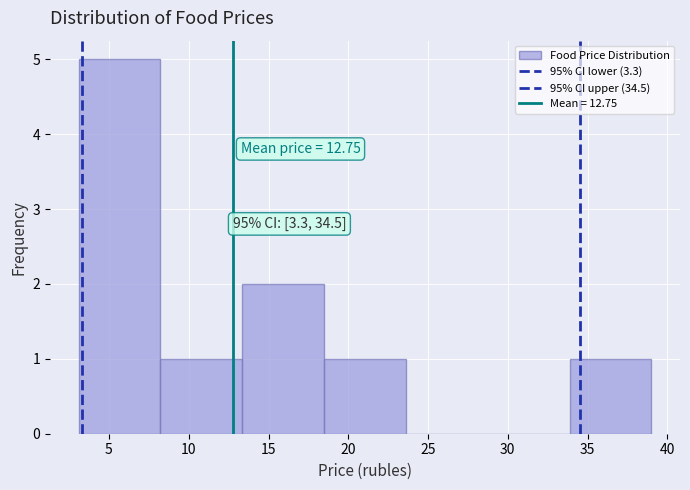

Over which range of the x-axis is the bar tallest?

3.0 to 8.0